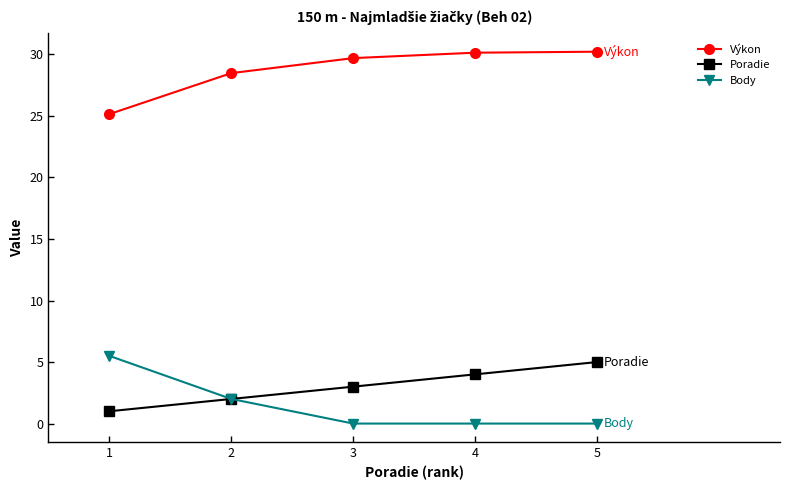

What are all the series names shown in the legend?

Výkon, Poradie, Body